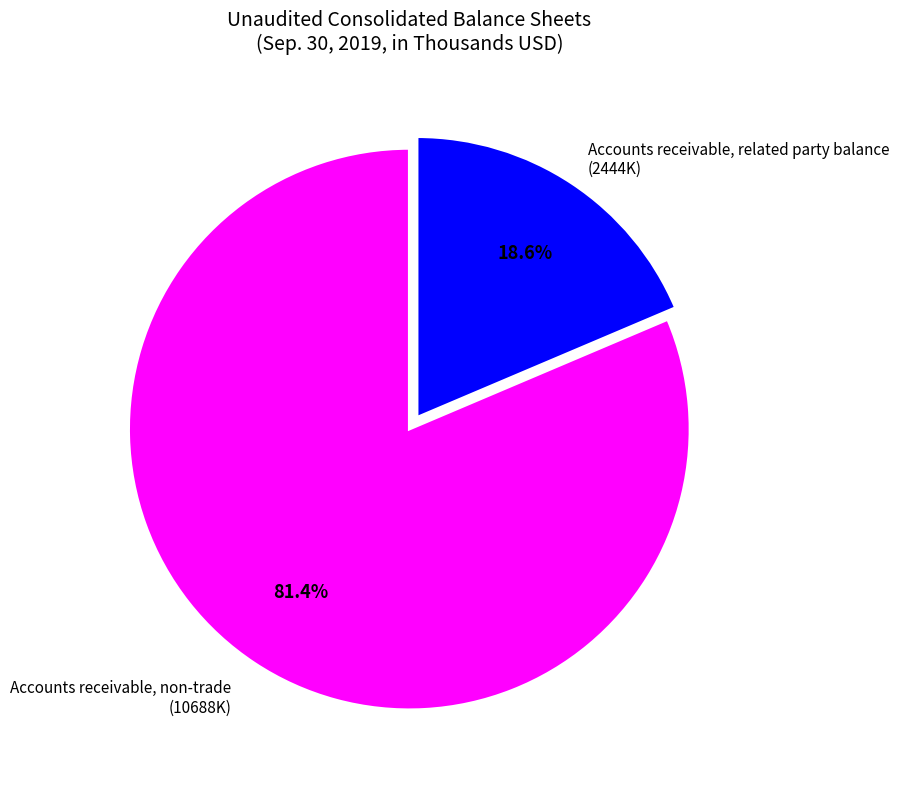

What percentage is the Accounts receivable, non-trade slice, to the nearest percent?

81%